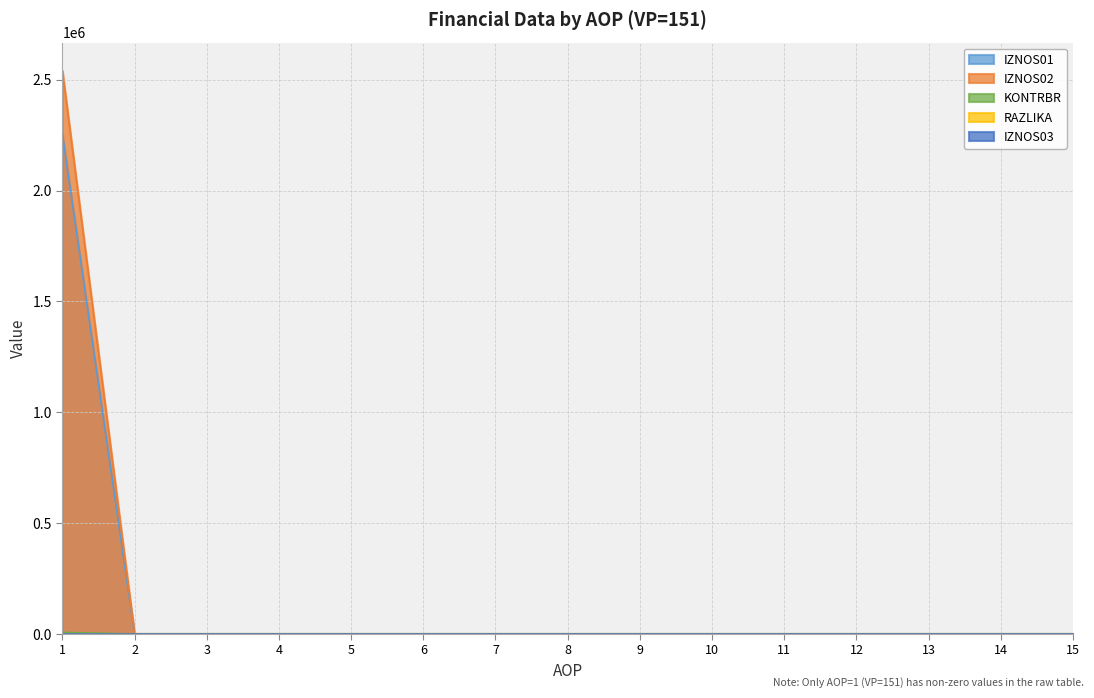

How many lines are shown in the chart?

5